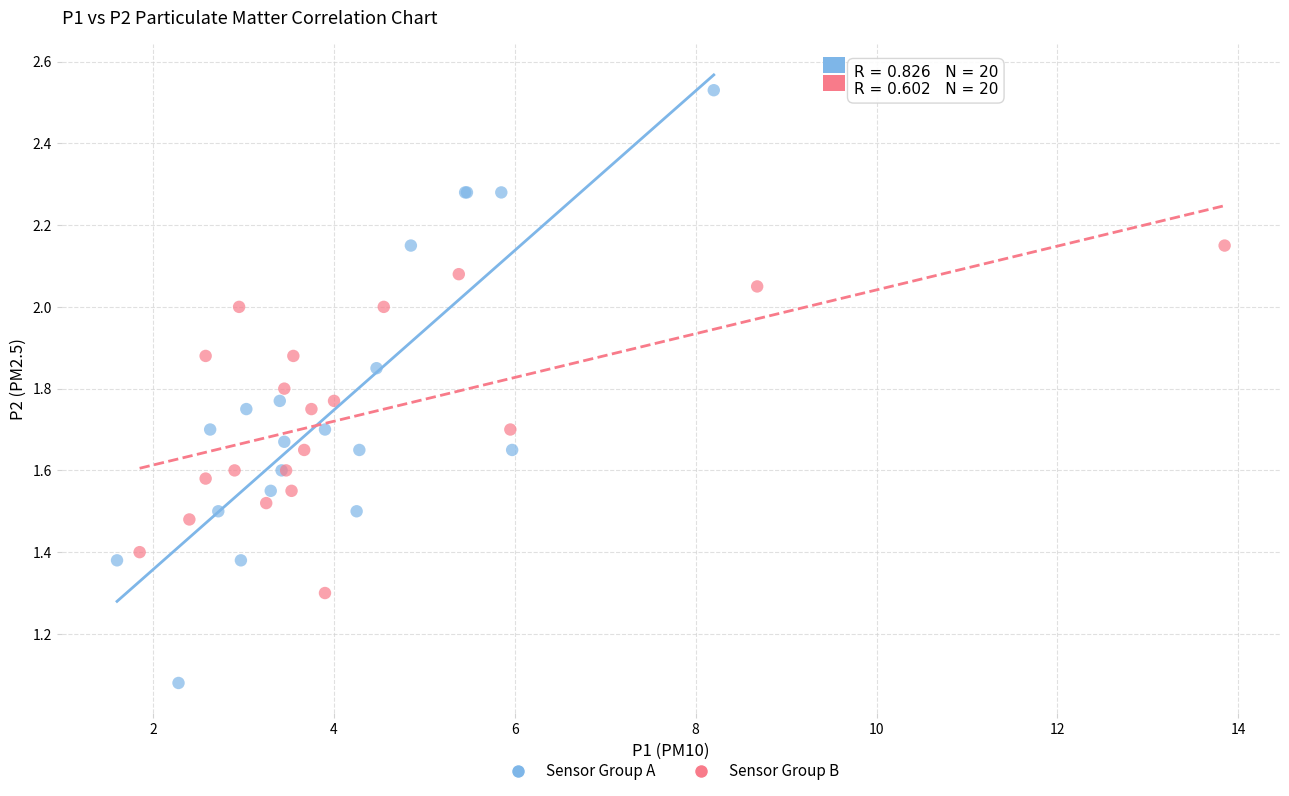

Which series has the largest Y range (max minus min)?

Sensor Group A